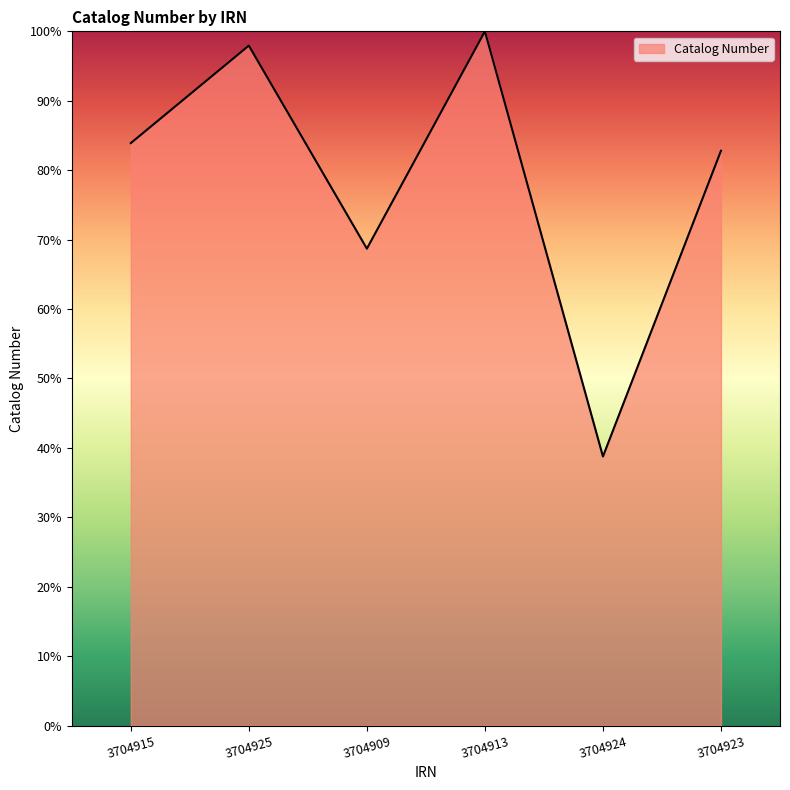

What is the difference between the maximum and minimum values?

61.2